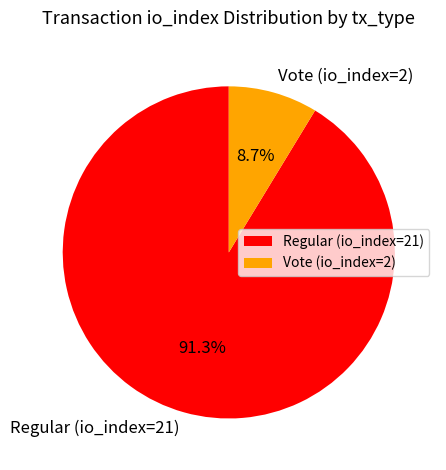

Is it true that Regular (io_index=21) is 91% of the pie?

True